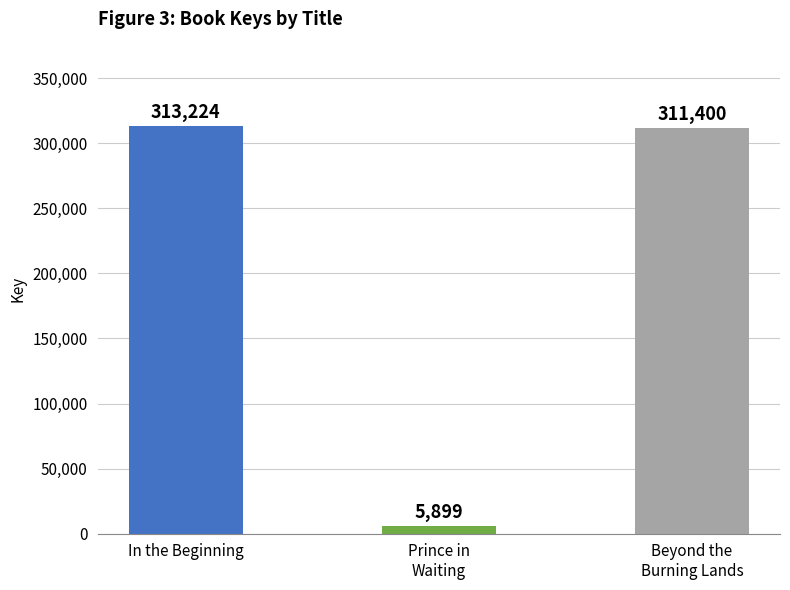

The value at In the Beginning is 511948. True or false?

False